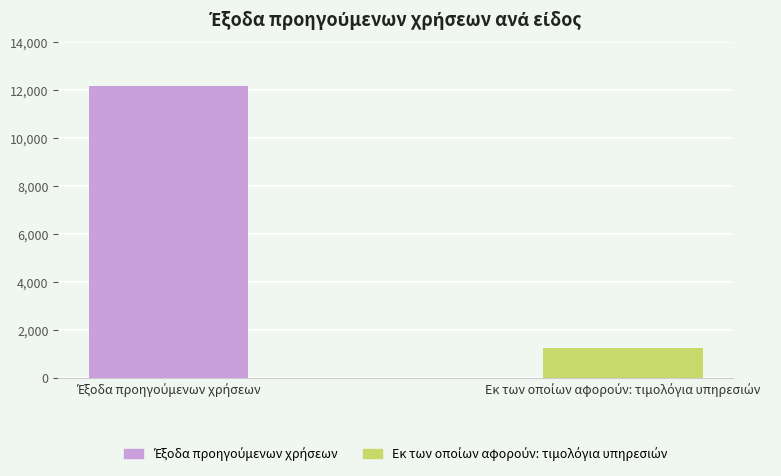

How many values exceed 12188?

1